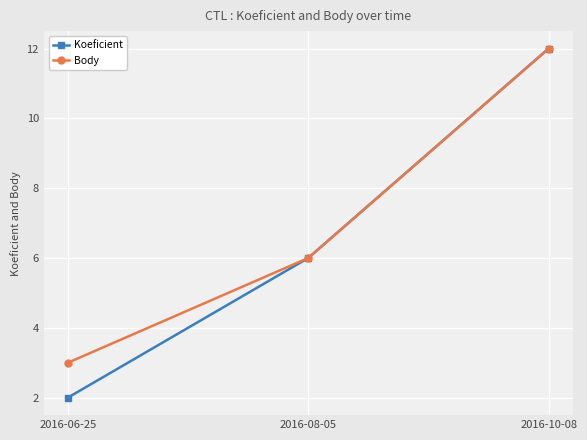

Reading right to left, list all the values displayed in this chart.

Koeficient: 2016-10-08=12	2016-08-05=6	2016-06-25=2
Body: 2016-10-08=12	2016-08-05=6	2016-06-25=3